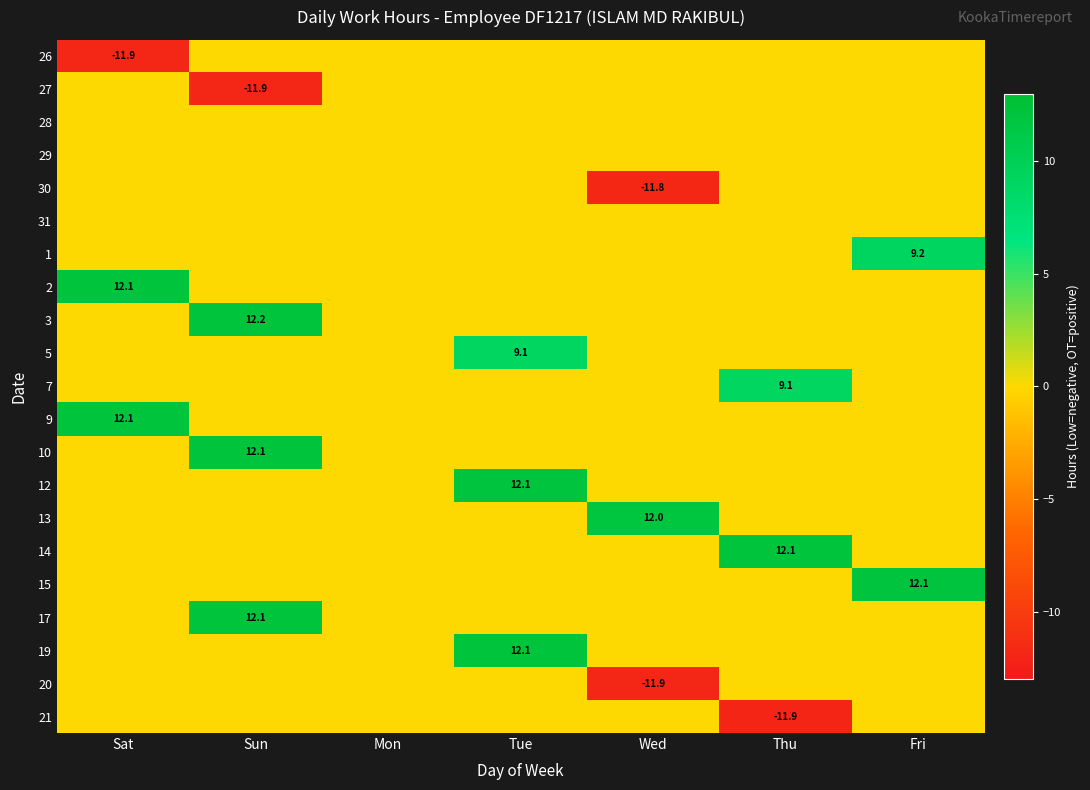

At how many categories does at least one series exceed -2?

7